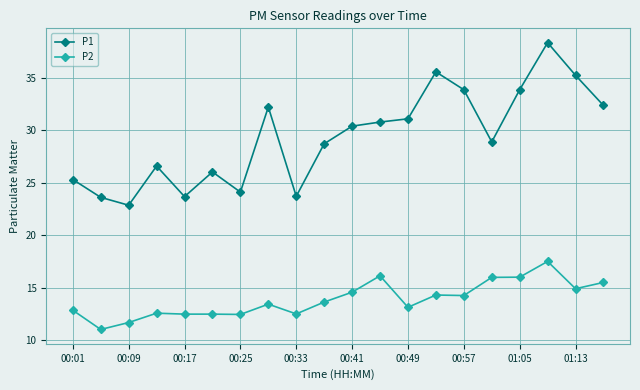

What is the difference between the maximum and minimum values in the P2 series?

6.5